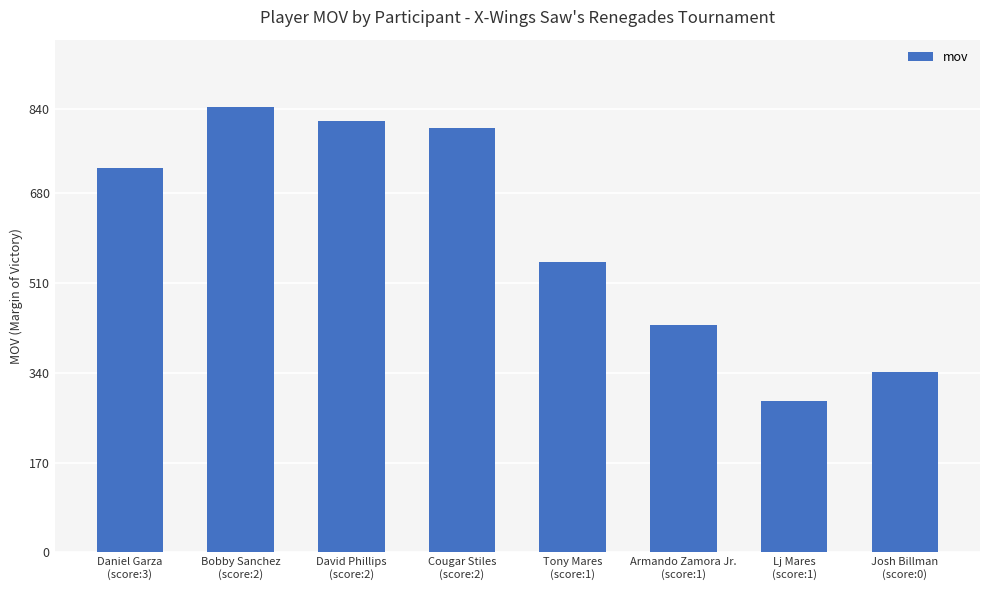

What is the average value?

600